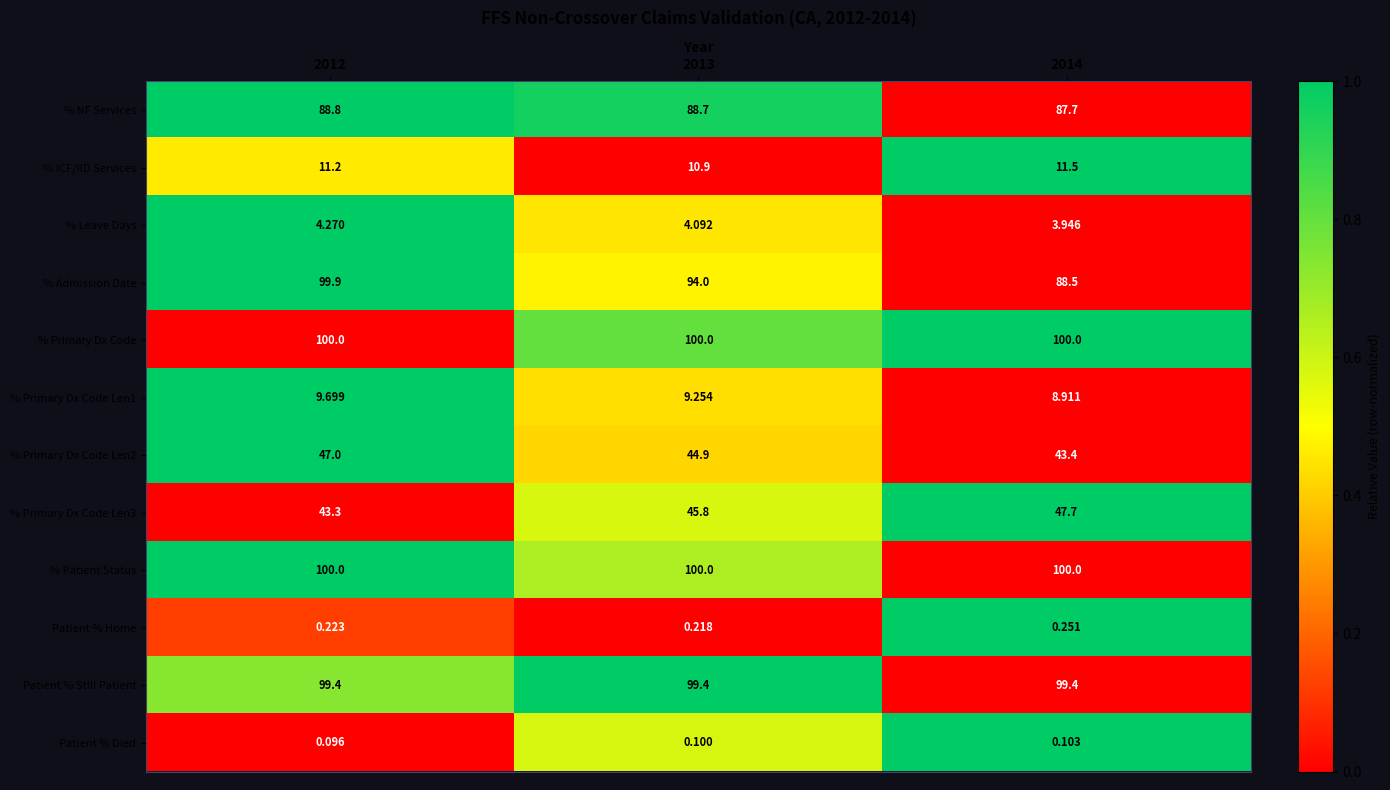

How many distinct data groups are displayed?

12